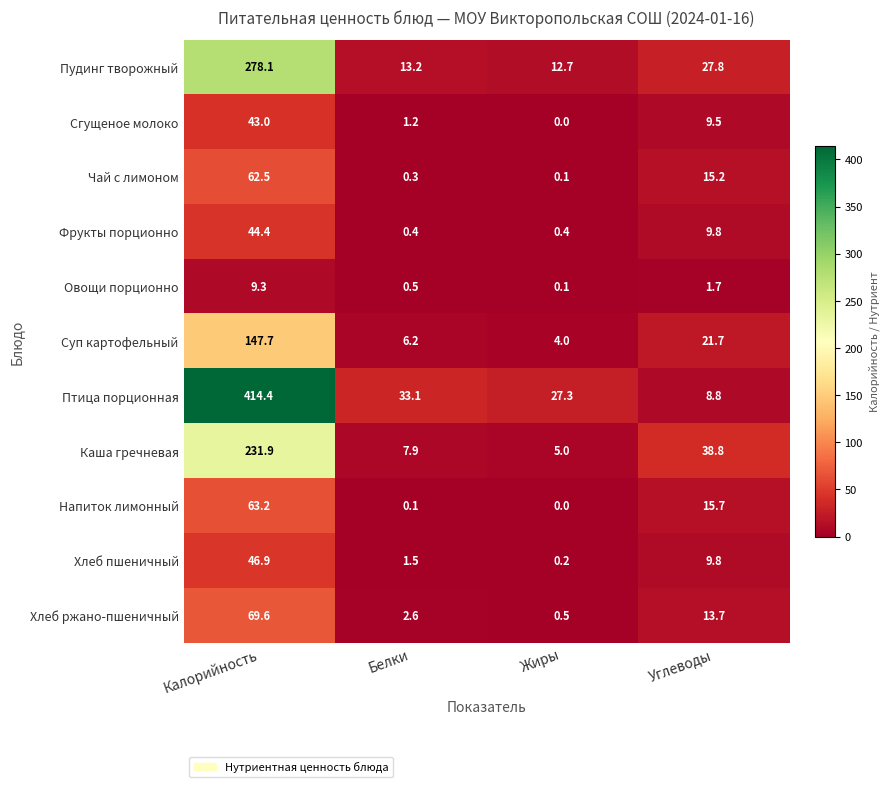

The Каша гречневая series shows 5.0 at Жиры. True or false?

True